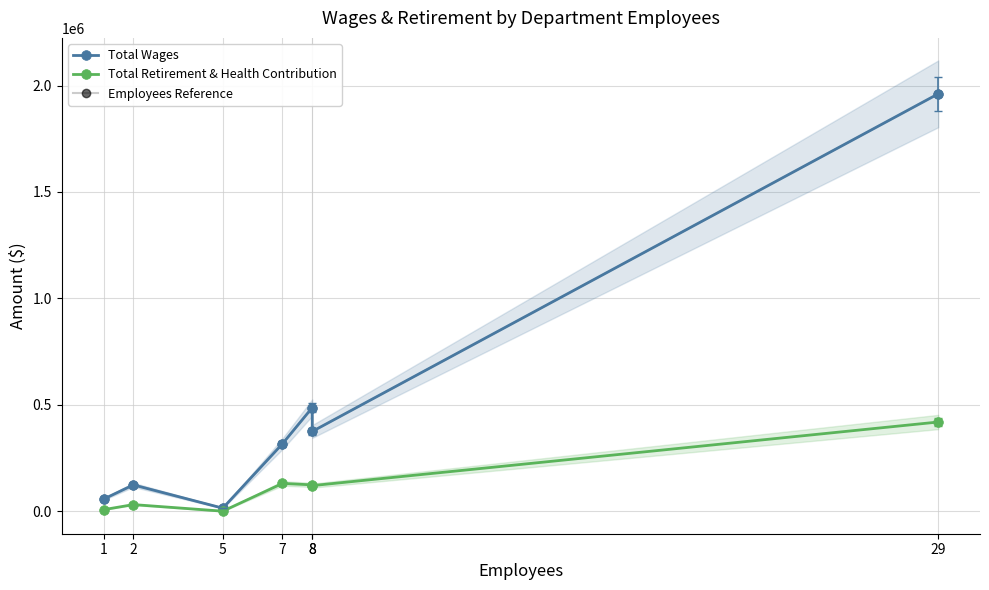

Which category has the highest value in the Total Retirement & Health Contribution series?

29